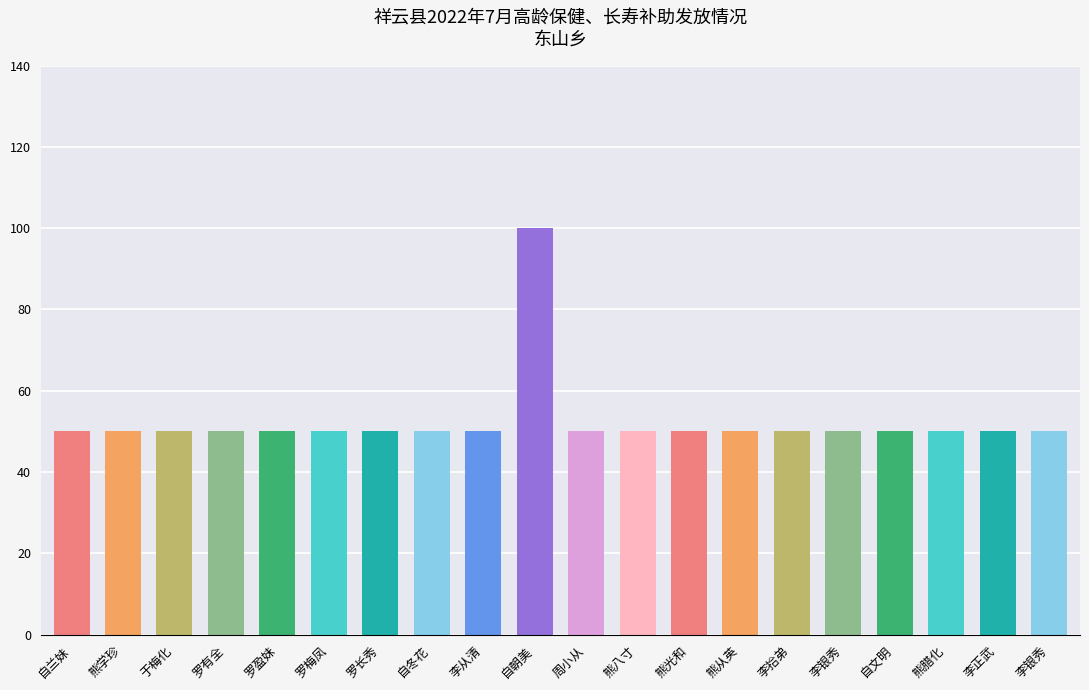

Which category has the highest value across all series?

自朝美